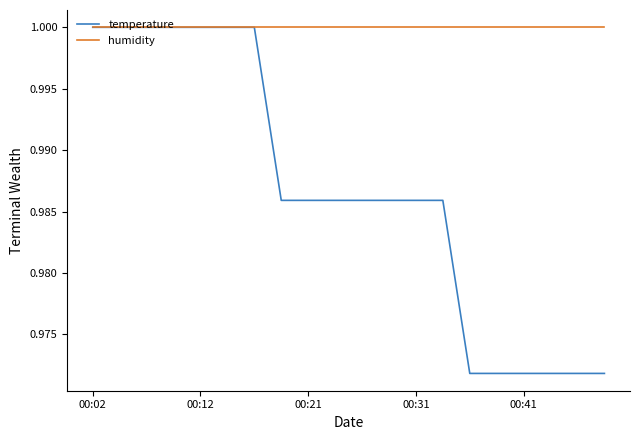

Which series has the largest range (max minus min)?

temperature